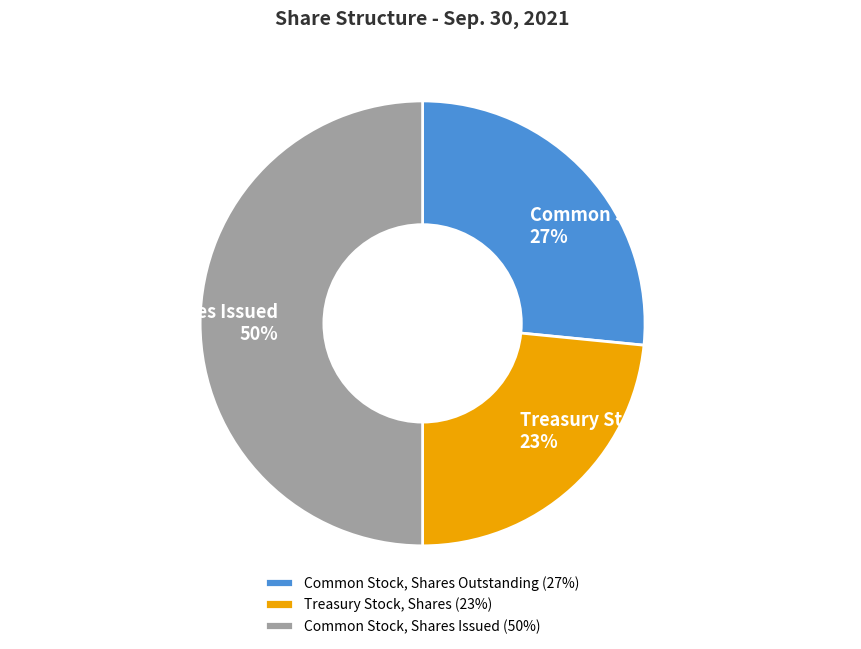

Which category has the biggest portion of the pie?

Common Stock, Shares Issued